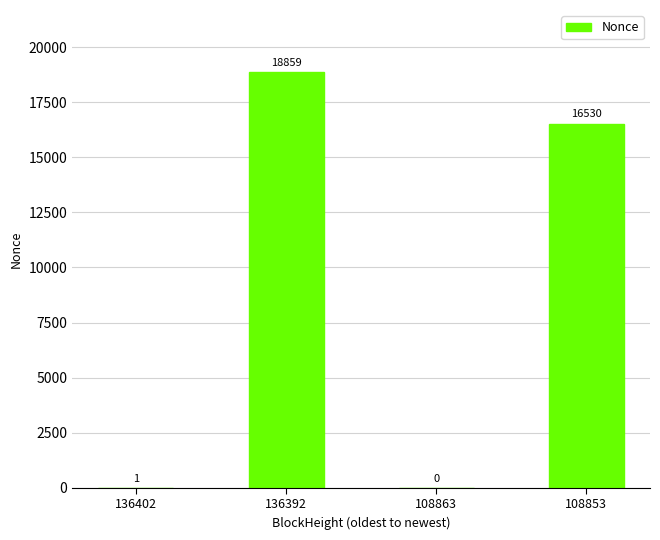

What is the sum of all values?

35390